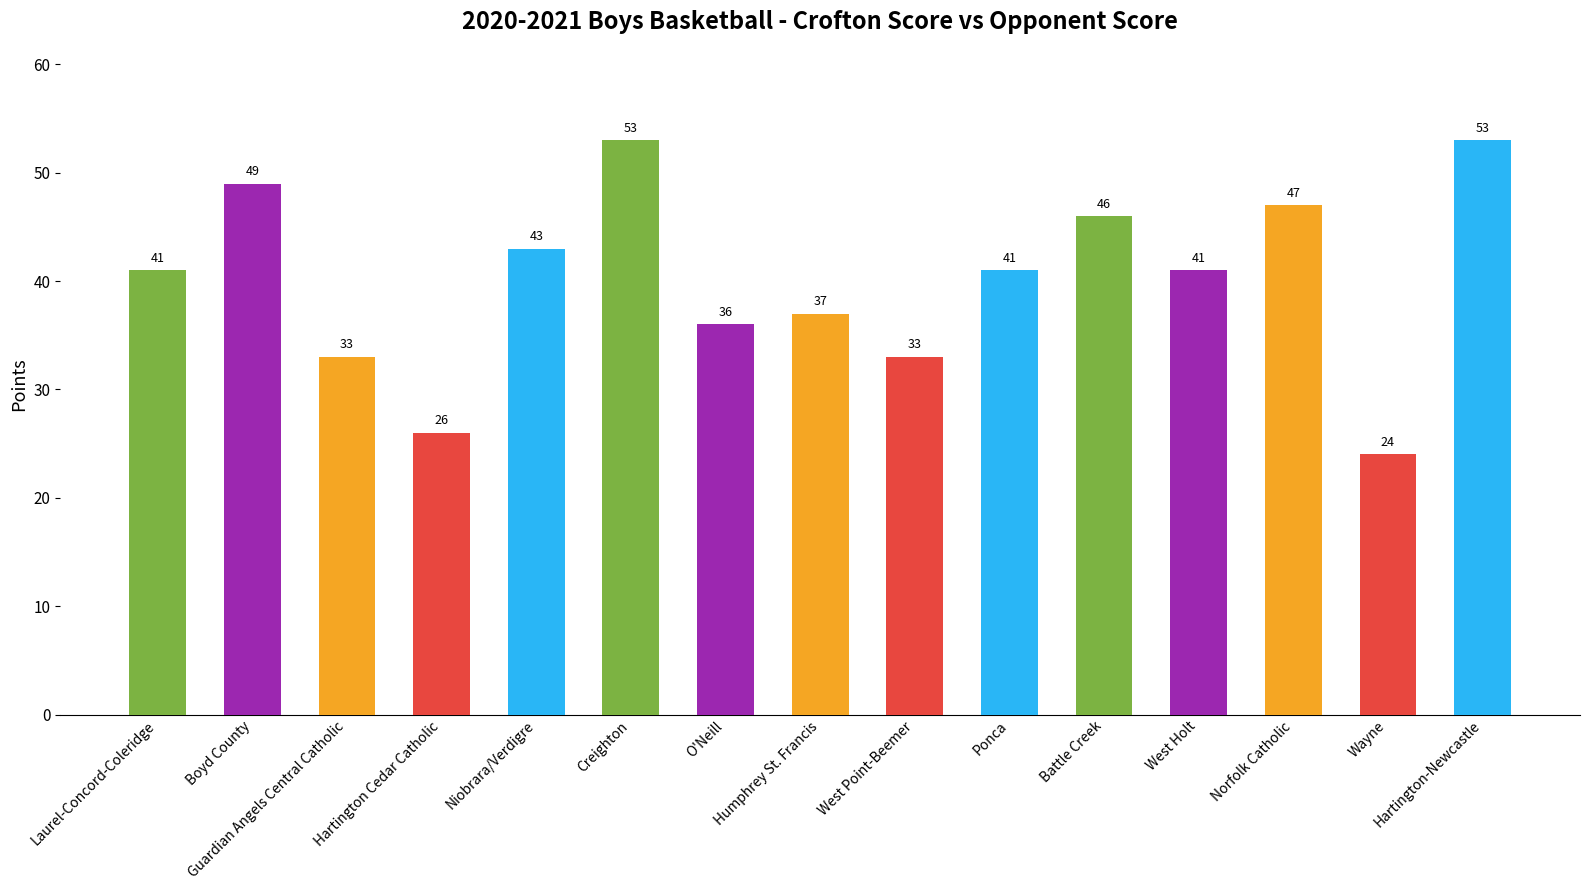

Does the chart contain any negative values?

No